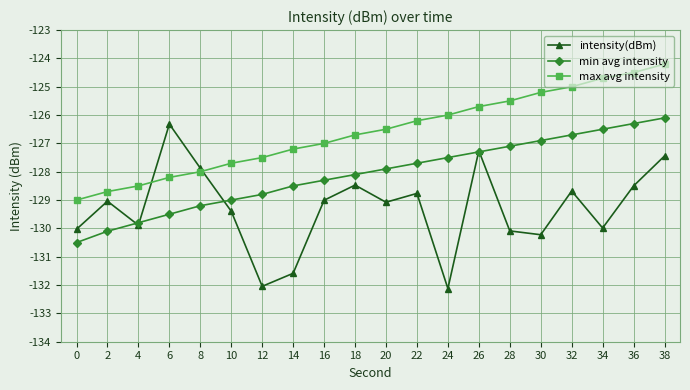

At 0, list the series in order from largest to smallest.

max avg intensity, intensity(dBm), min avg intensity